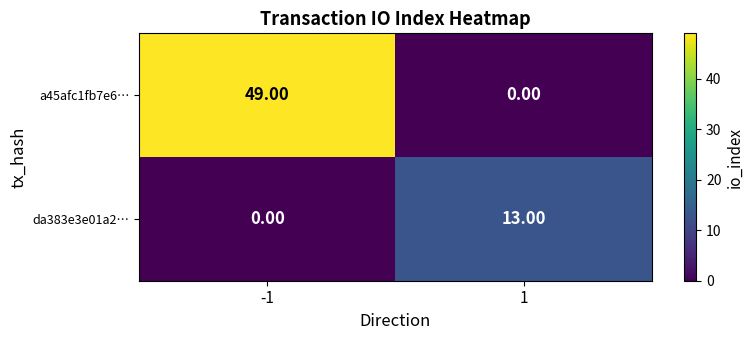

At which category is the sum across all series the highest?

-1